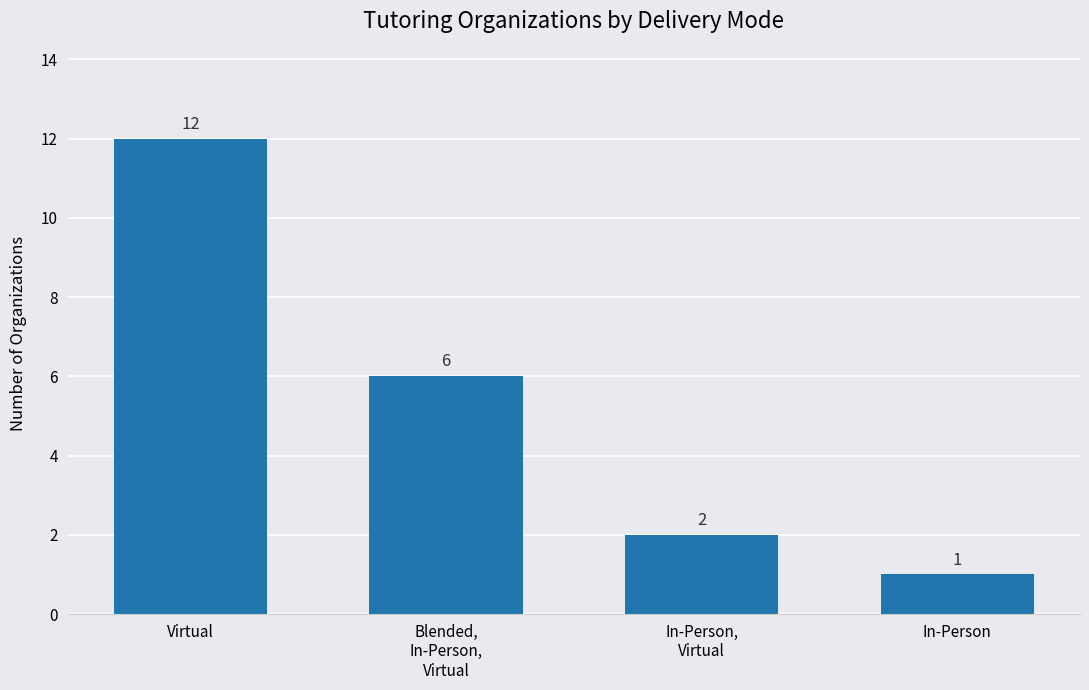

Where does the data first go above 6?

Virtual